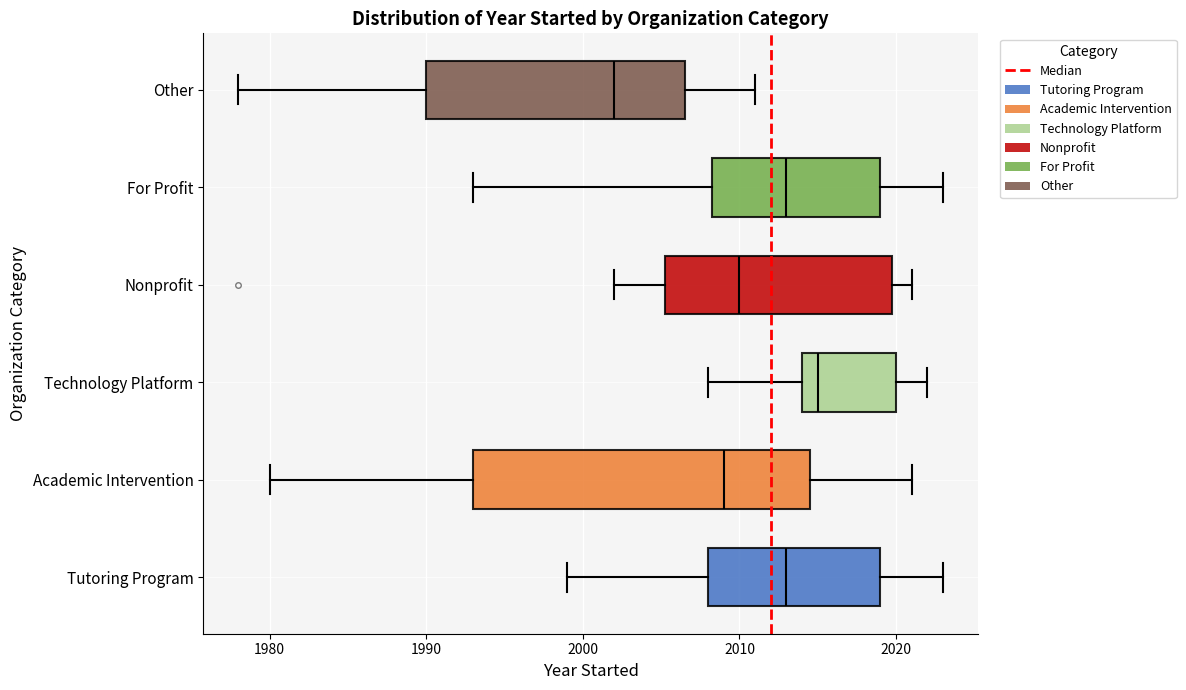

Which box's median line is the furthest to the right?

Technology Platform